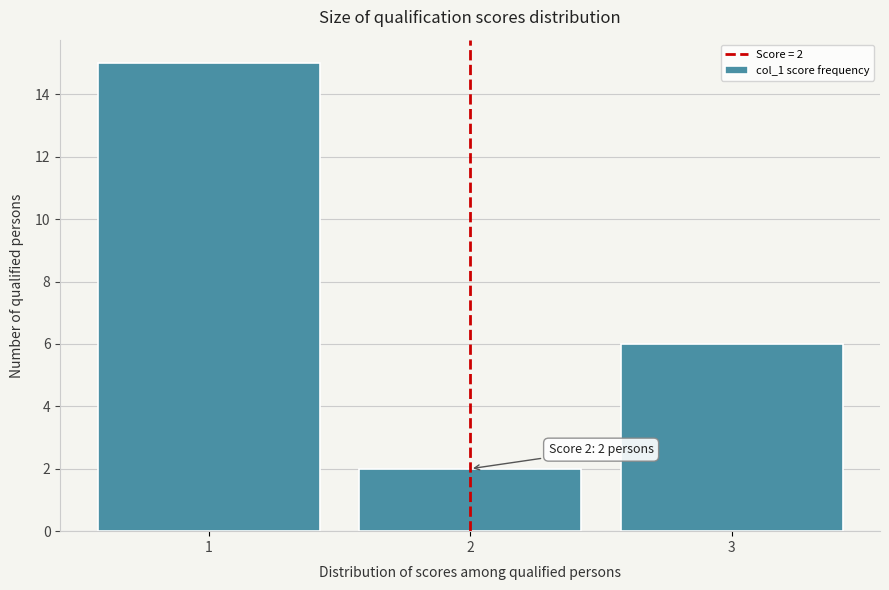

Over which range of the x-axis is the bar tallest?

0.5 to 1.5